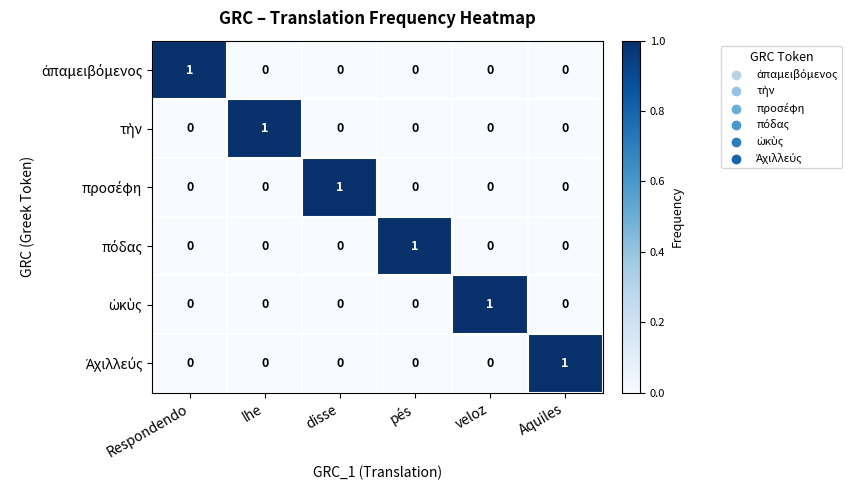

At how many categories does at least one series exceed 0?

6